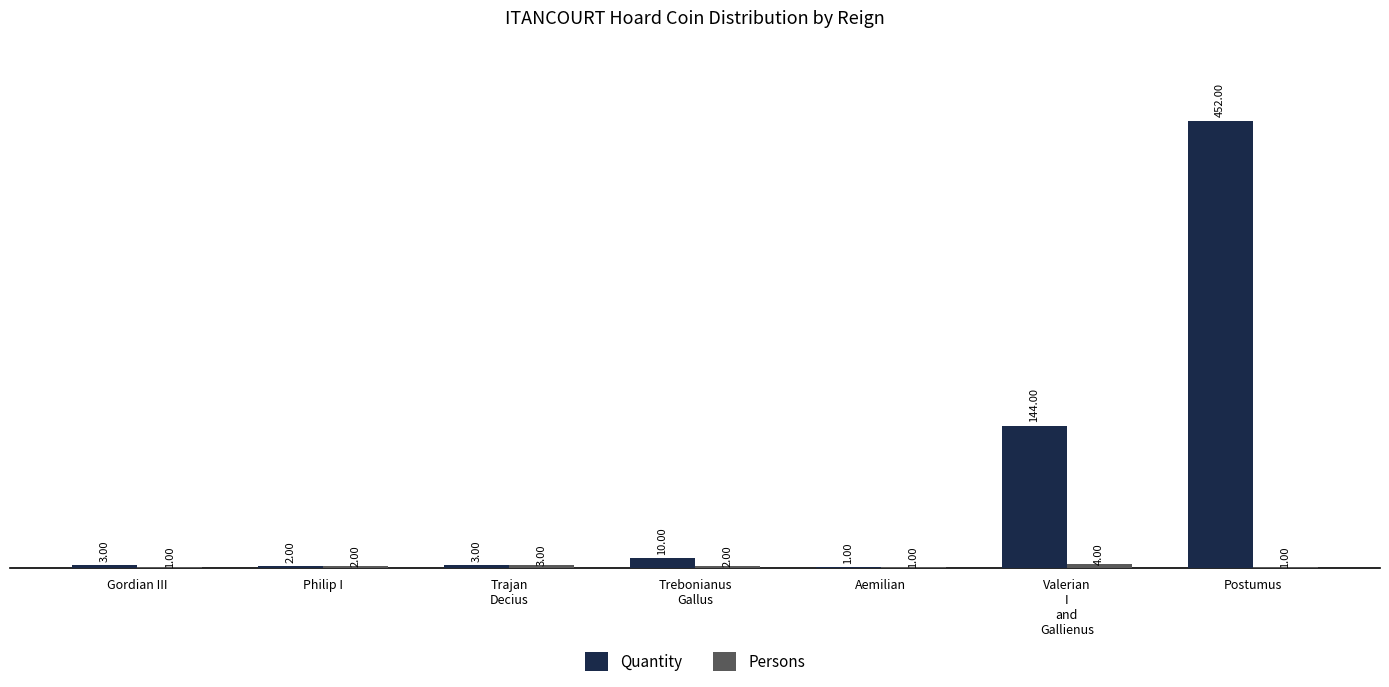

Which category has the highest value in the Quantity series?

Postumus